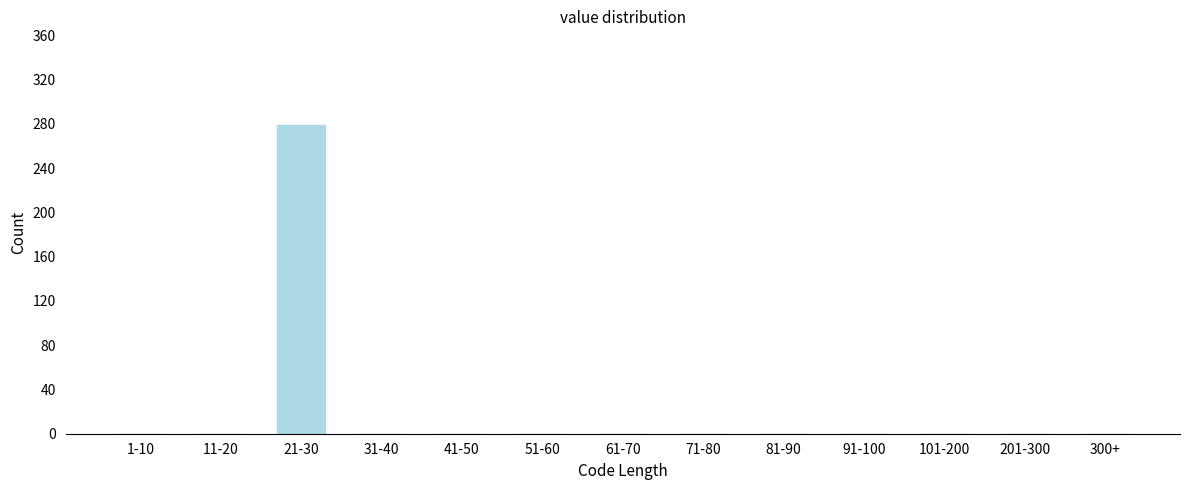

Reading left to right, list all the values displayed in this chart.

1-10=0	11-20=0	21-30=279	31-40=0	41-50=0	51-60=0	61-70=0	71-80=0	81-90=0	91-100=0	101-200=0	201-300=0	300+=0